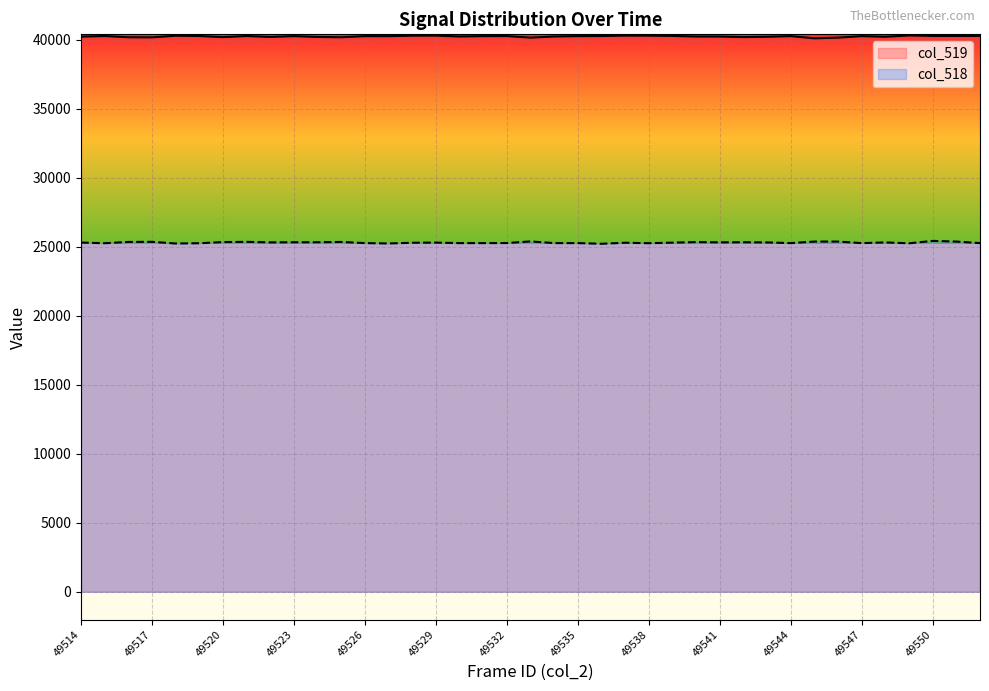

What is the sum of the values at 49534 and 49517?

80417